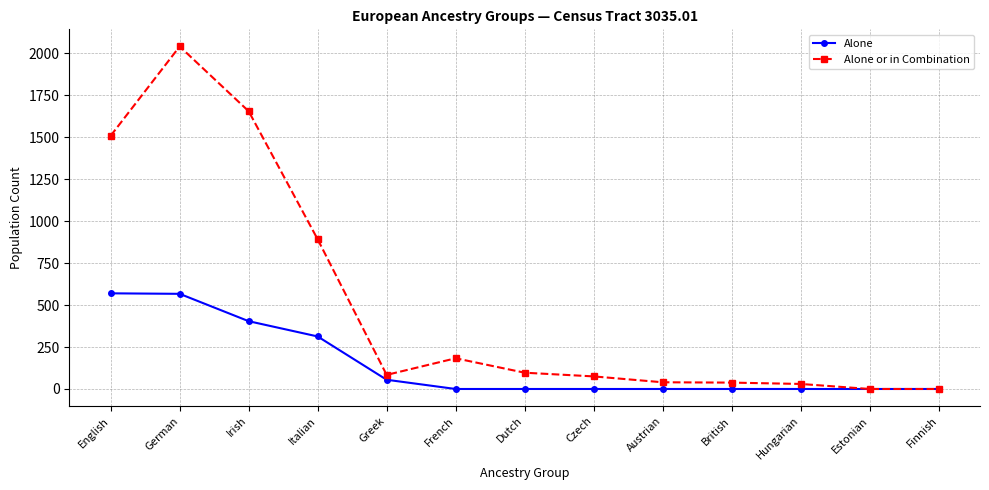

What is the sum of all Alone values?

1909